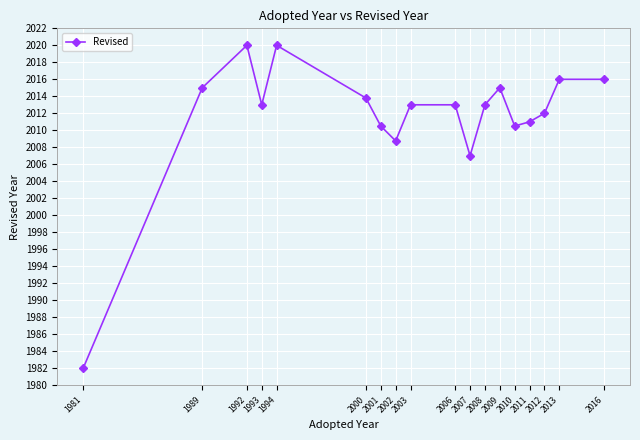

How many distinct data groups are displayed?

1